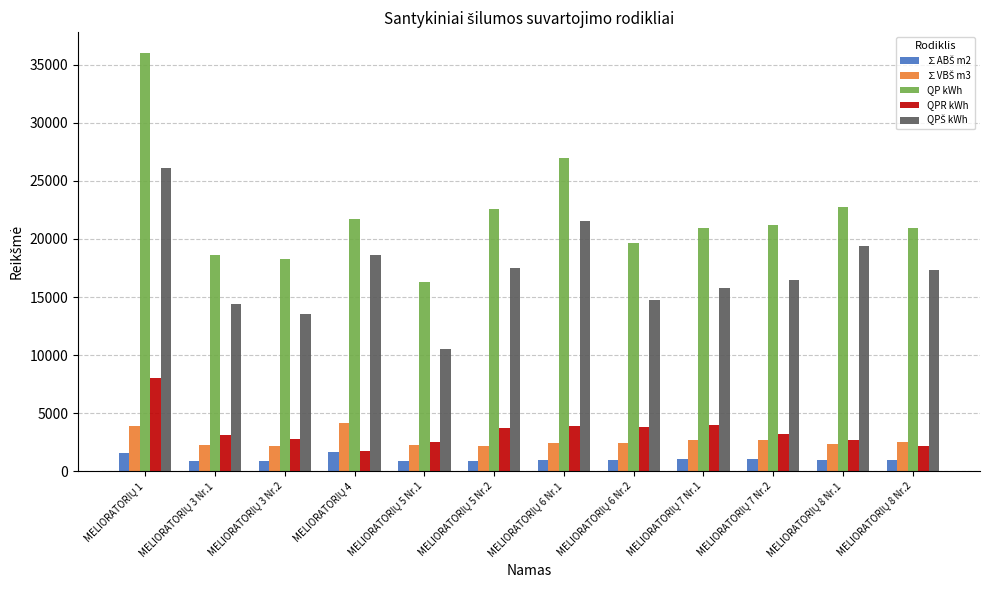

Which series has the largest range (max minus min)?

QP kWh